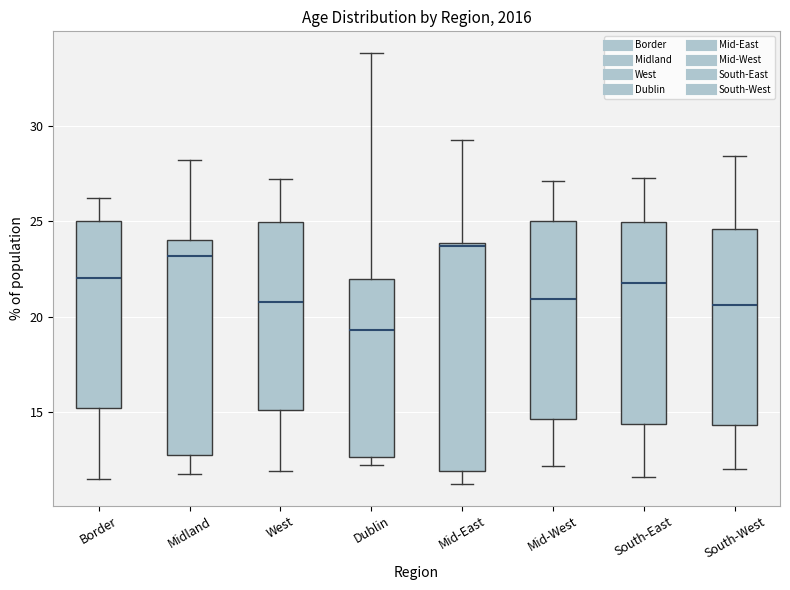

Reading left to right, read every box against the y-axis: the position of its median line, the range the box covers, and the ends of its whiskers. The values are not printed on the chart, so give them approximately, as read against the axis.

Border: median 22.0, box 15.0 to 25.0, whiskers 11.5 to 26.0
Midland: median 23.0, box 13.0 to 24.0, whiskers 12.0 to 28.0
West: median 21.0, box 15.0 to 25.0, whiskers 12.0 to 27.0
Dublin: median 19.5, box 12.5 to 22.0, whiskers 12.0 to 34.0
Mid-East: median 23.5, box 12.0 to 24.0, whiskers 11.0 to 29.5
Mid-West: median 21.0, box 14.5 to 25.0, whiskers 12.0 to 27.0
South-East: median 22.0, box 14.5 to 25.0, whiskers 11.5 to 27.5
South-West: median 20.5, box 14.5 to 24.5, whiskers 12.0 to 28.5